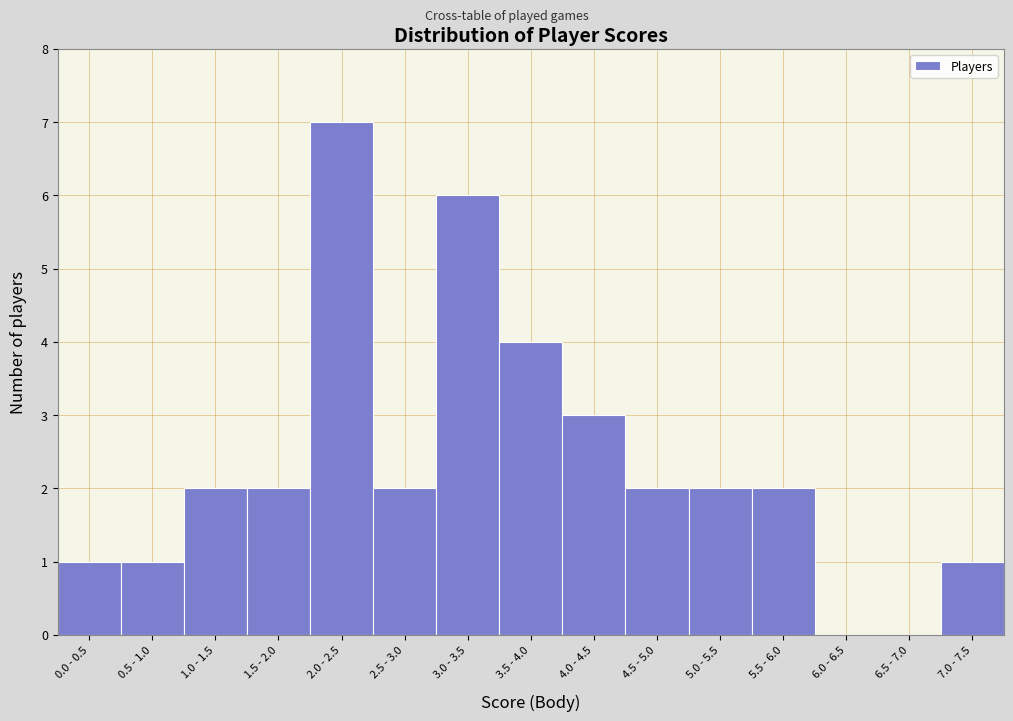

Reading left to right, what are all the values shown in this chart?

0.0 - 0.5=1	0.5 - 1.0=1	1.0 - 1.5=2	1.5 - 2.0=2	2.0 - 2.5=7	2.5 - 3.0=2	3.0 - 3.5=6	3.5 - 4.0=4	4.0 - 4.5=3	4.5 - 5.0=2	5.0 - 5.5=2	5.5 - 6.0=2	6.0 - 6.5=0	6.5 - 7.0=0	7.0 - 7.5=1